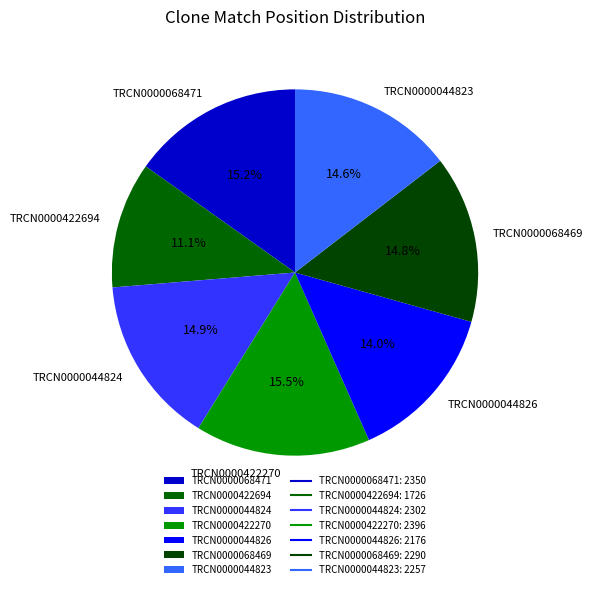

To the nearest percent, what is the average slice percentage?

14%